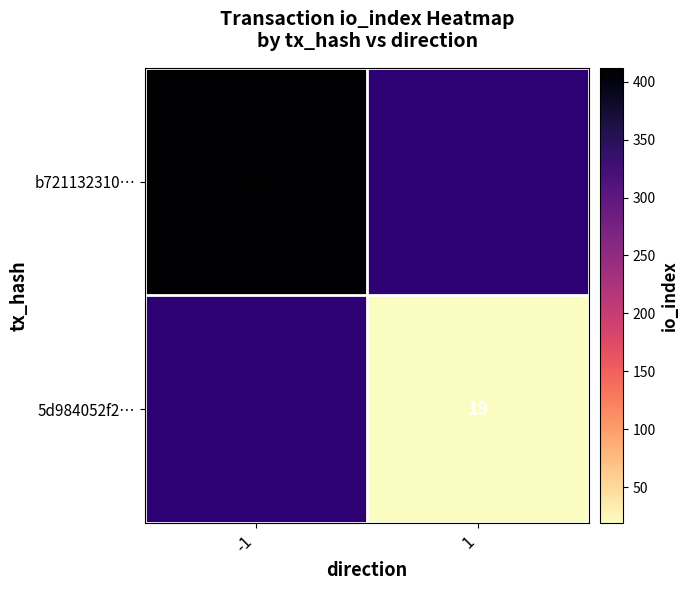

True or false: 5d984052f2… has a value of 19 at 1.

True